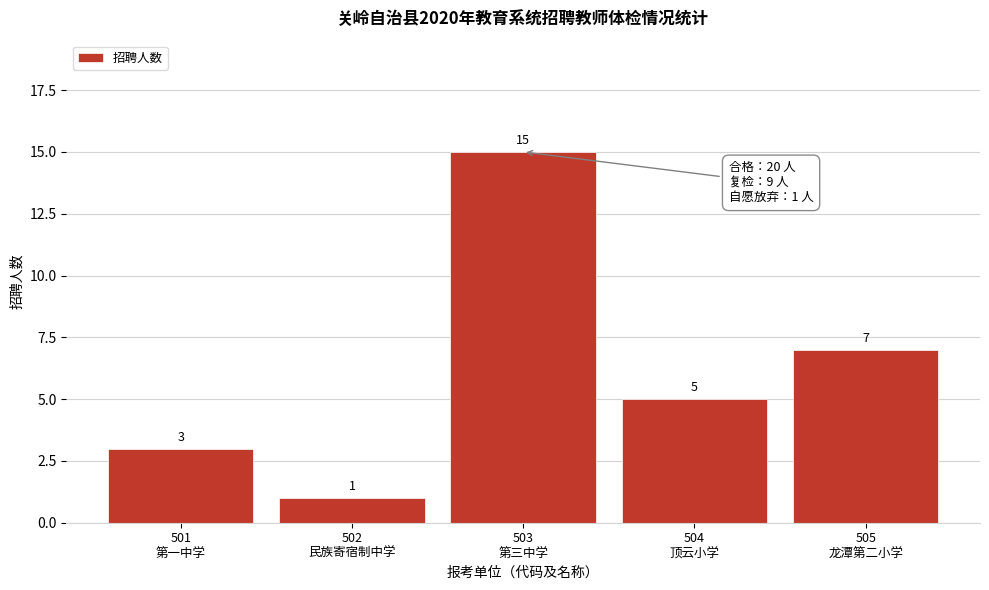

Reading right to left, what are all the values shown in this chart?

7	5	15	1	3